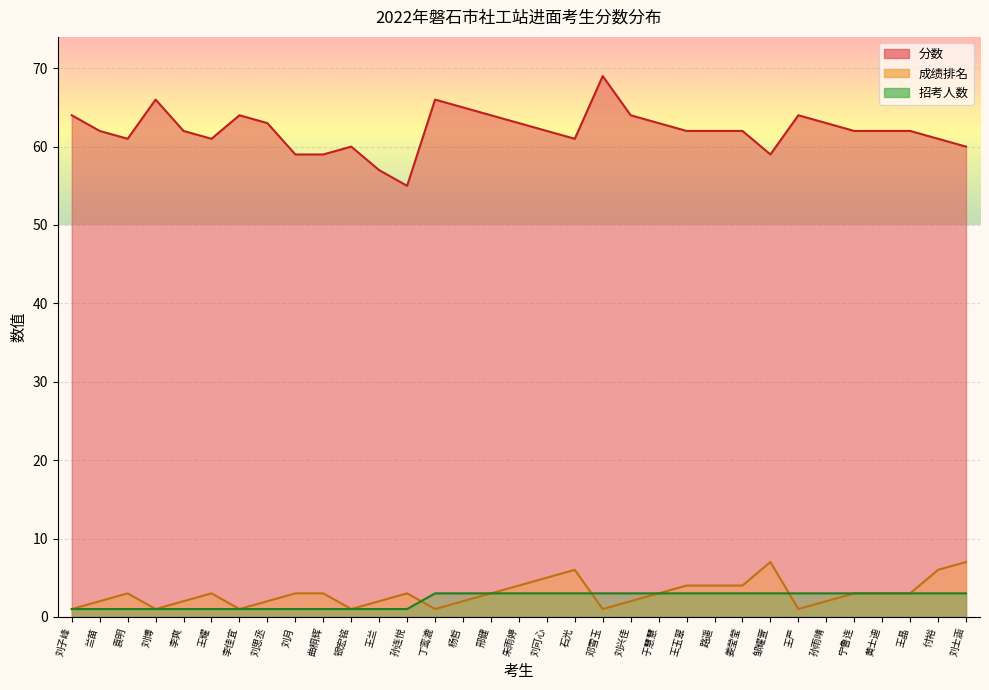

What is the total value across all series at 王严?

68